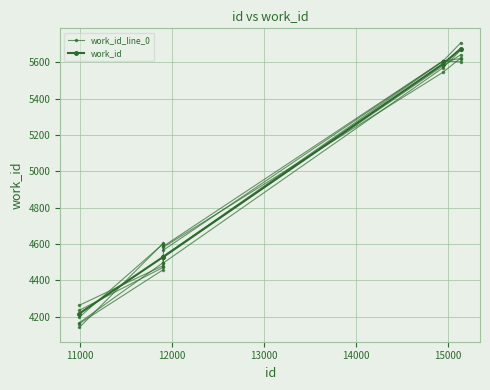

What is the spread (max minus min) of values at 11000?

72.1